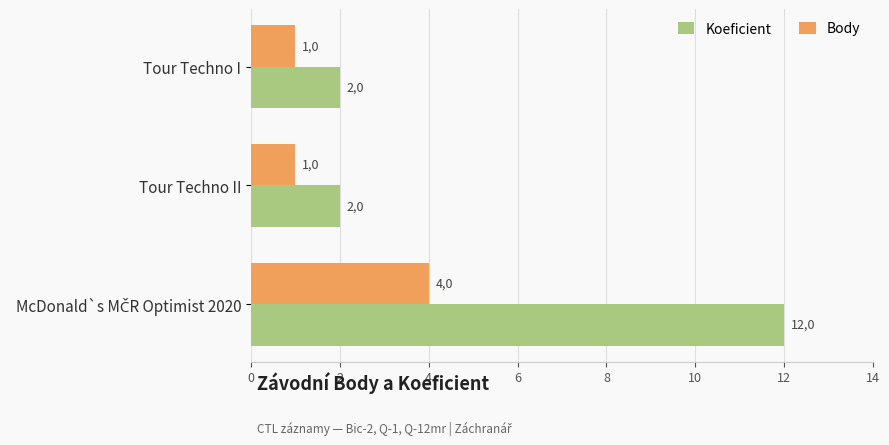

What are all the series names shown in the legend?

Koeficient, Body